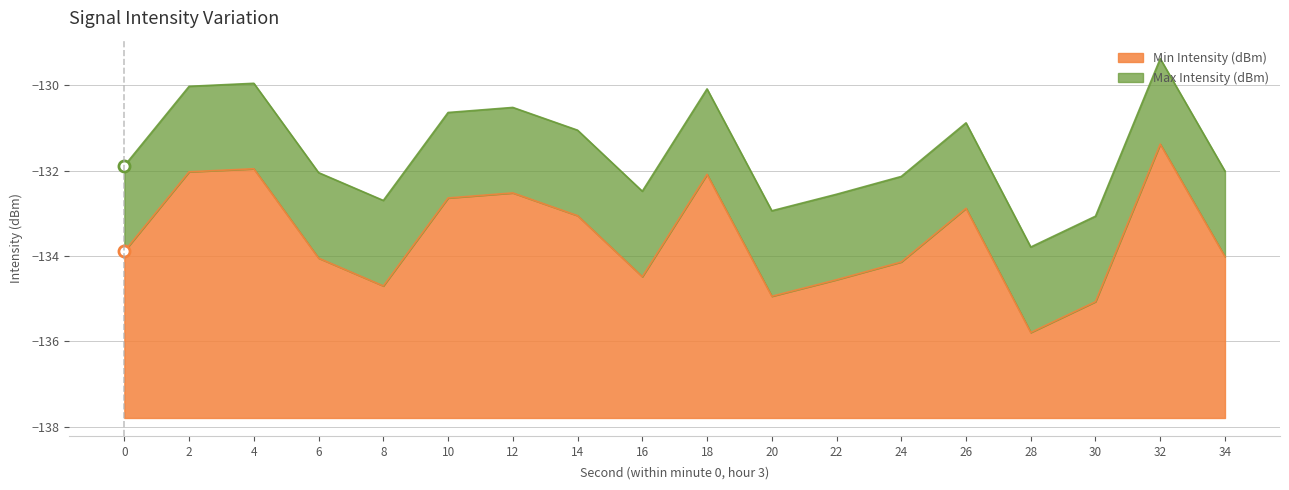

At which category is the sum across all series the highest?

32